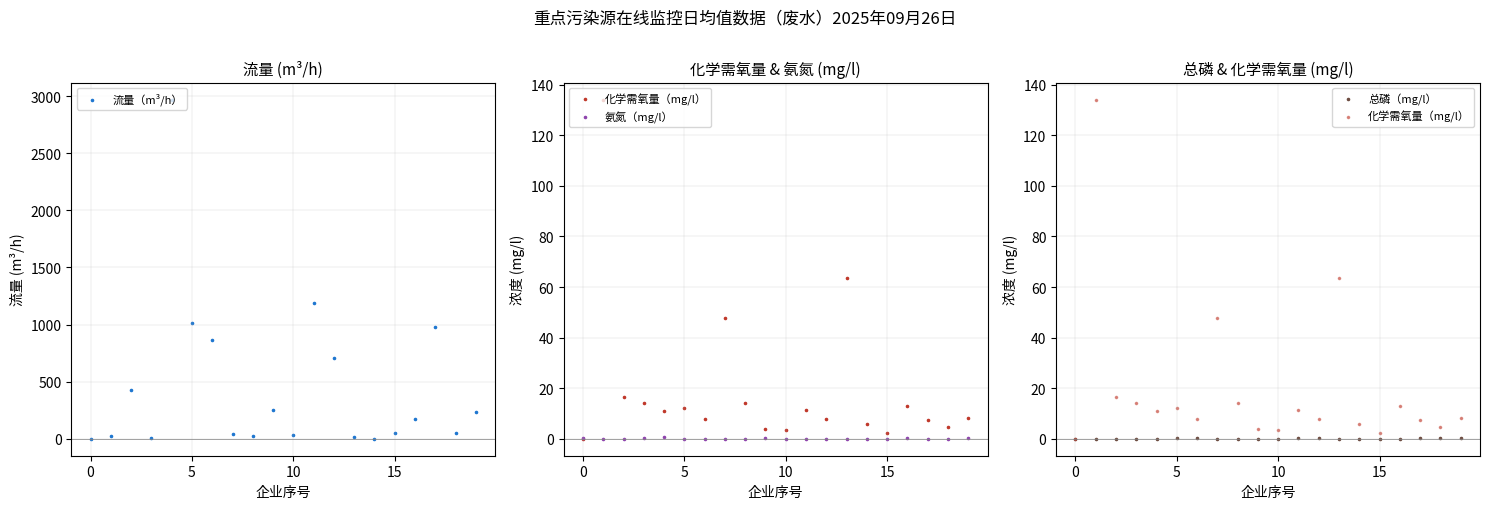

Is the value of 化学需氧量（mg/l） at 12 greater than the value of 流量（m³/h） at 17?

No